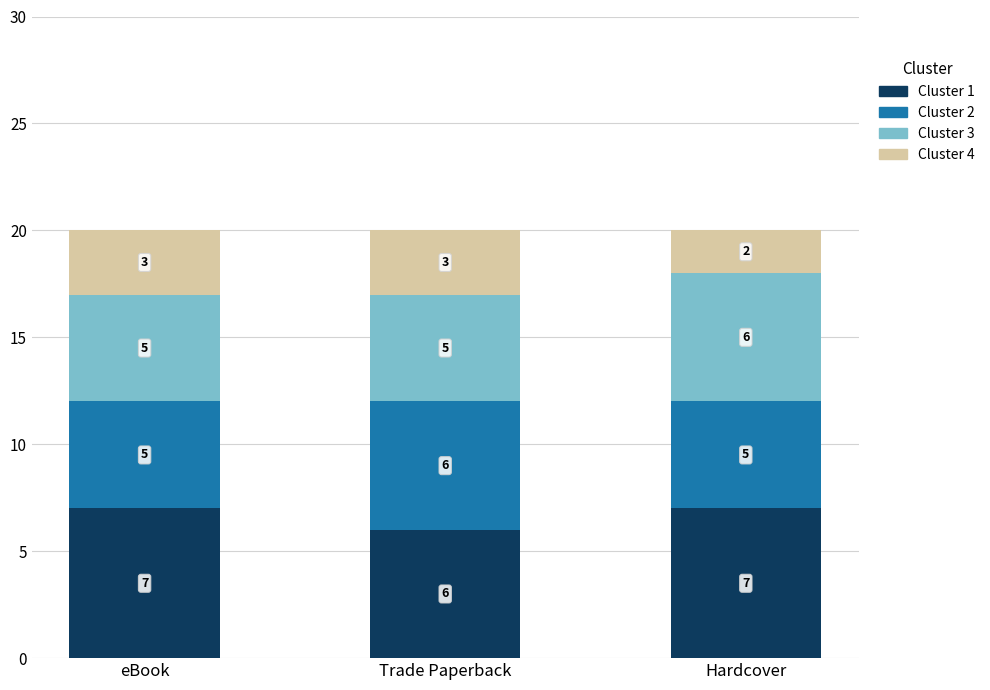

Reading left to right, list the values for the Cluster 1 series.

7	6	7